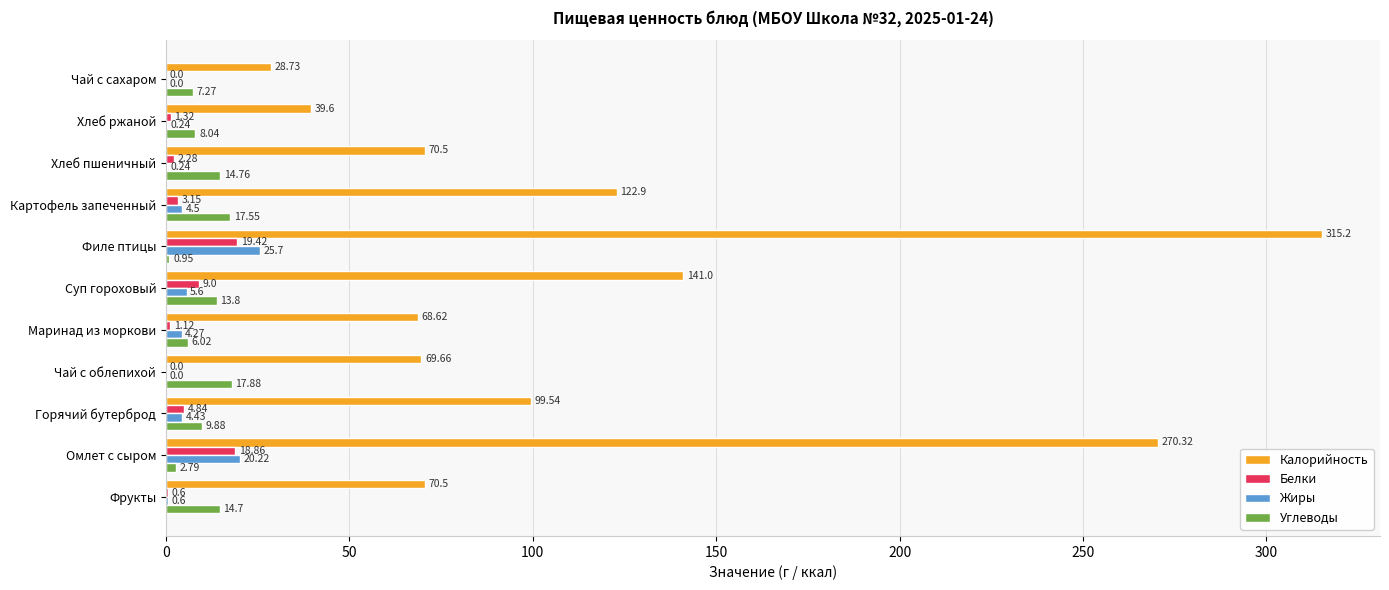

What is the sum of the Жиры values at Суп гороховый and Чай с сахаром?

5.6